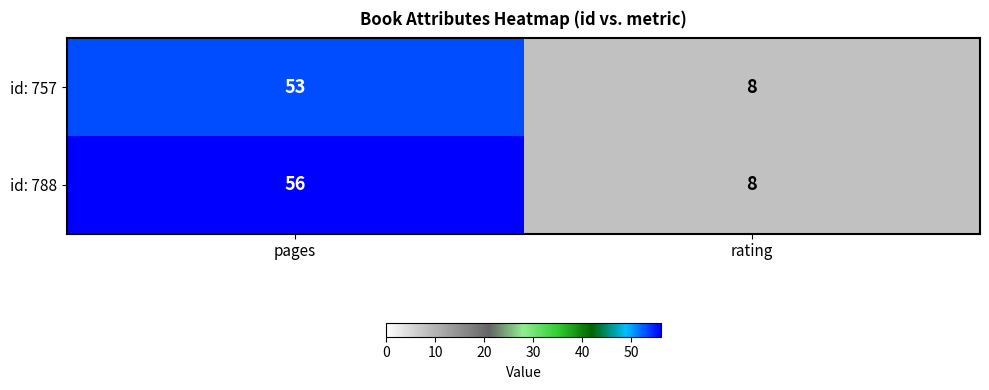

How many series are shown in this chart?

2